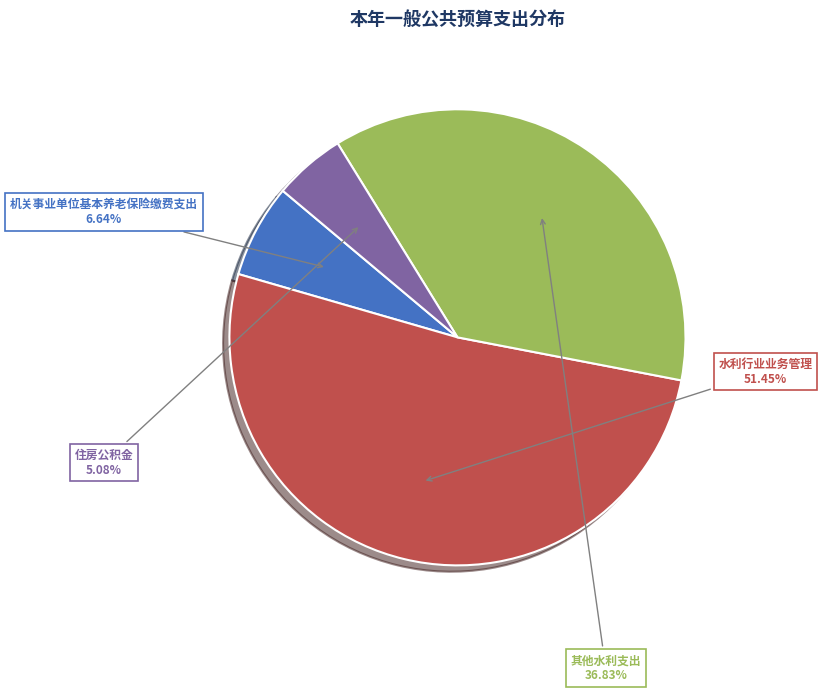

Does any single category account for the majority?

Yes